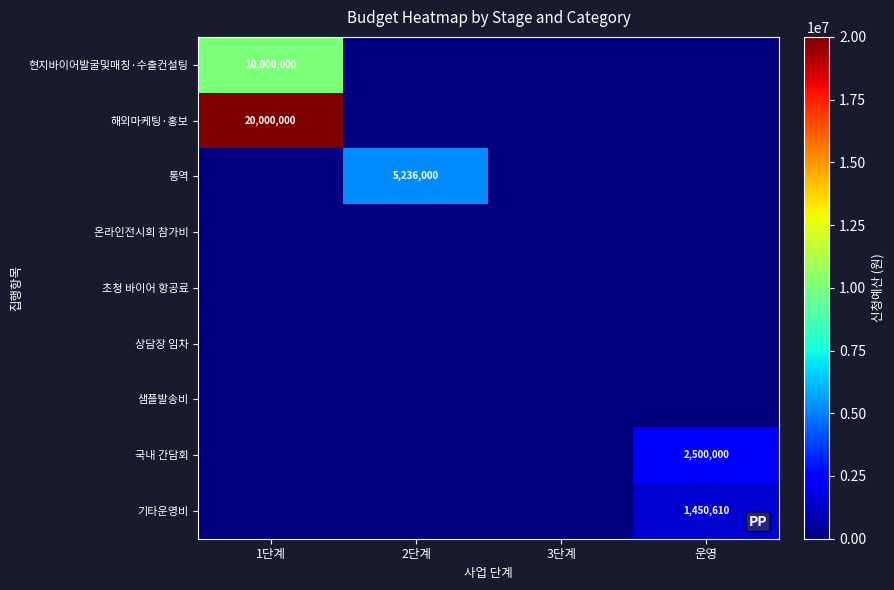

Is it true that 해외마케팅·홍보 equals 13541200 at 1단계?

False